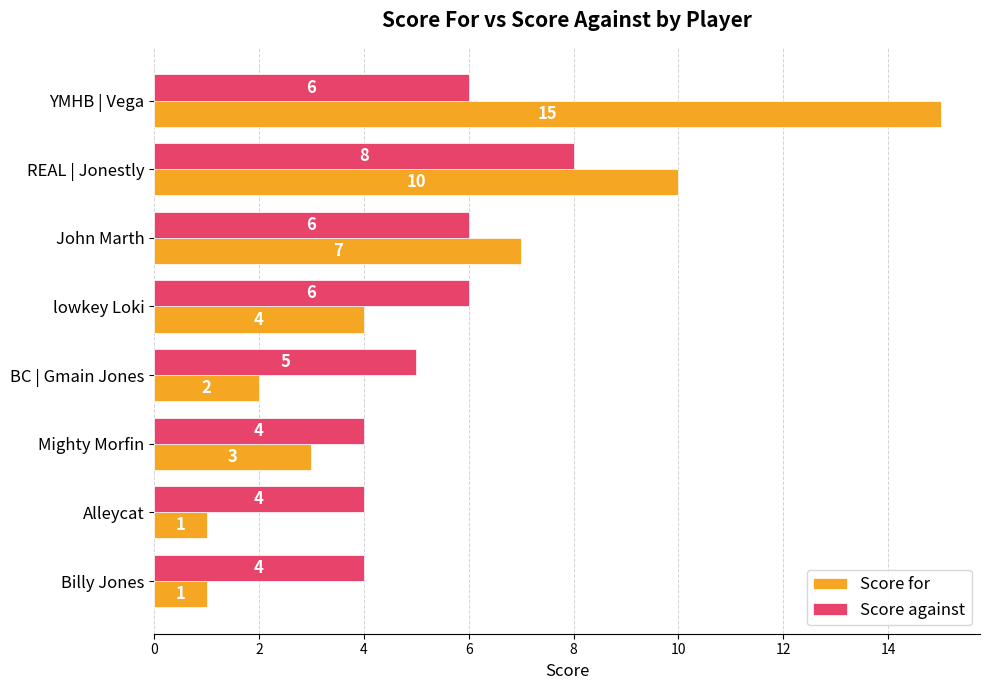

What is the average value of the Score for series?

5